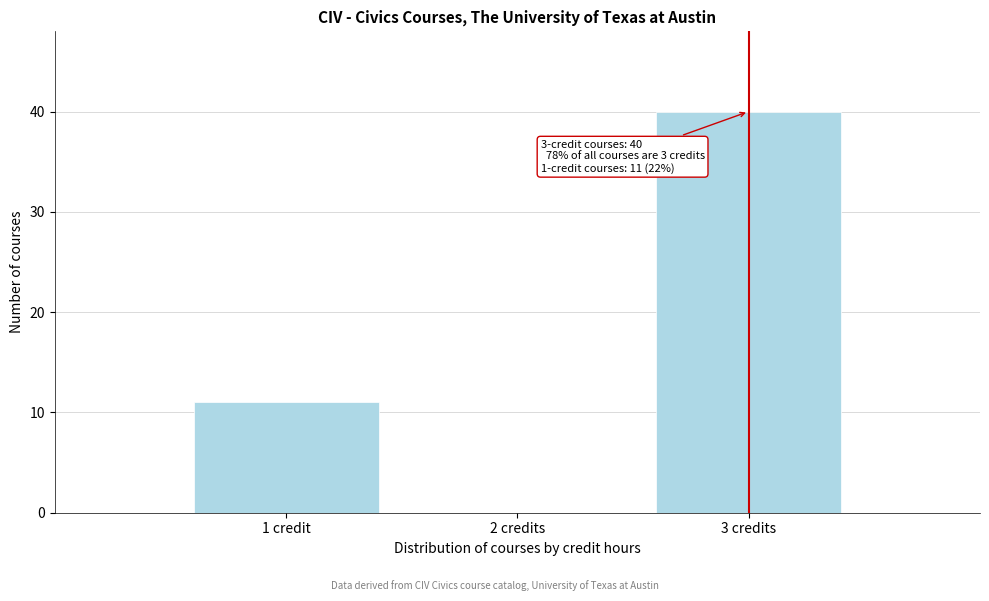

Reading left to right, transcribe all the data shown in this chart.

1 credit=11	2 credits=0	3 credits=40